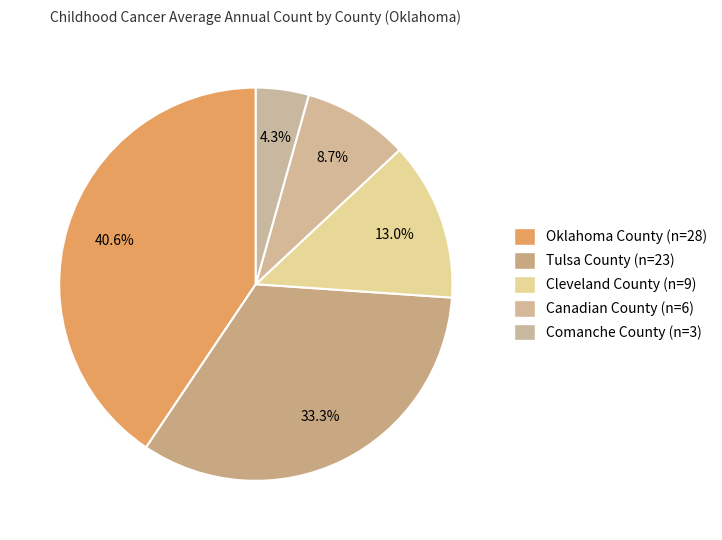

How many segments does this pie chart have?

5